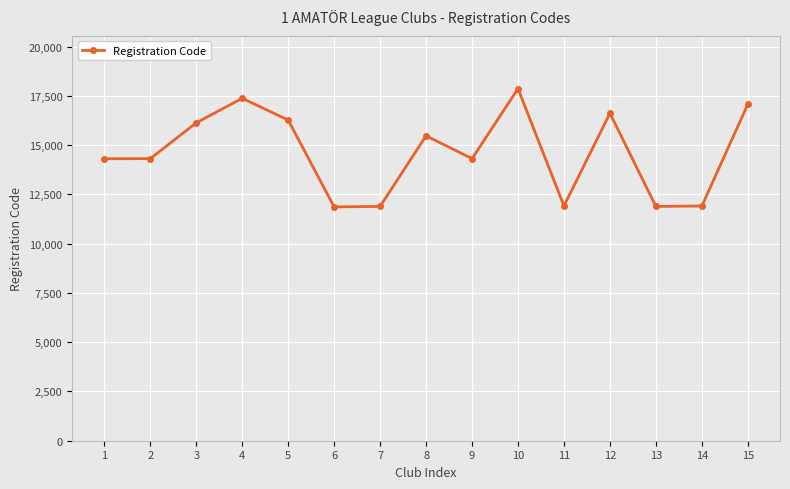

The value at 2 is 14314. True or false?

True